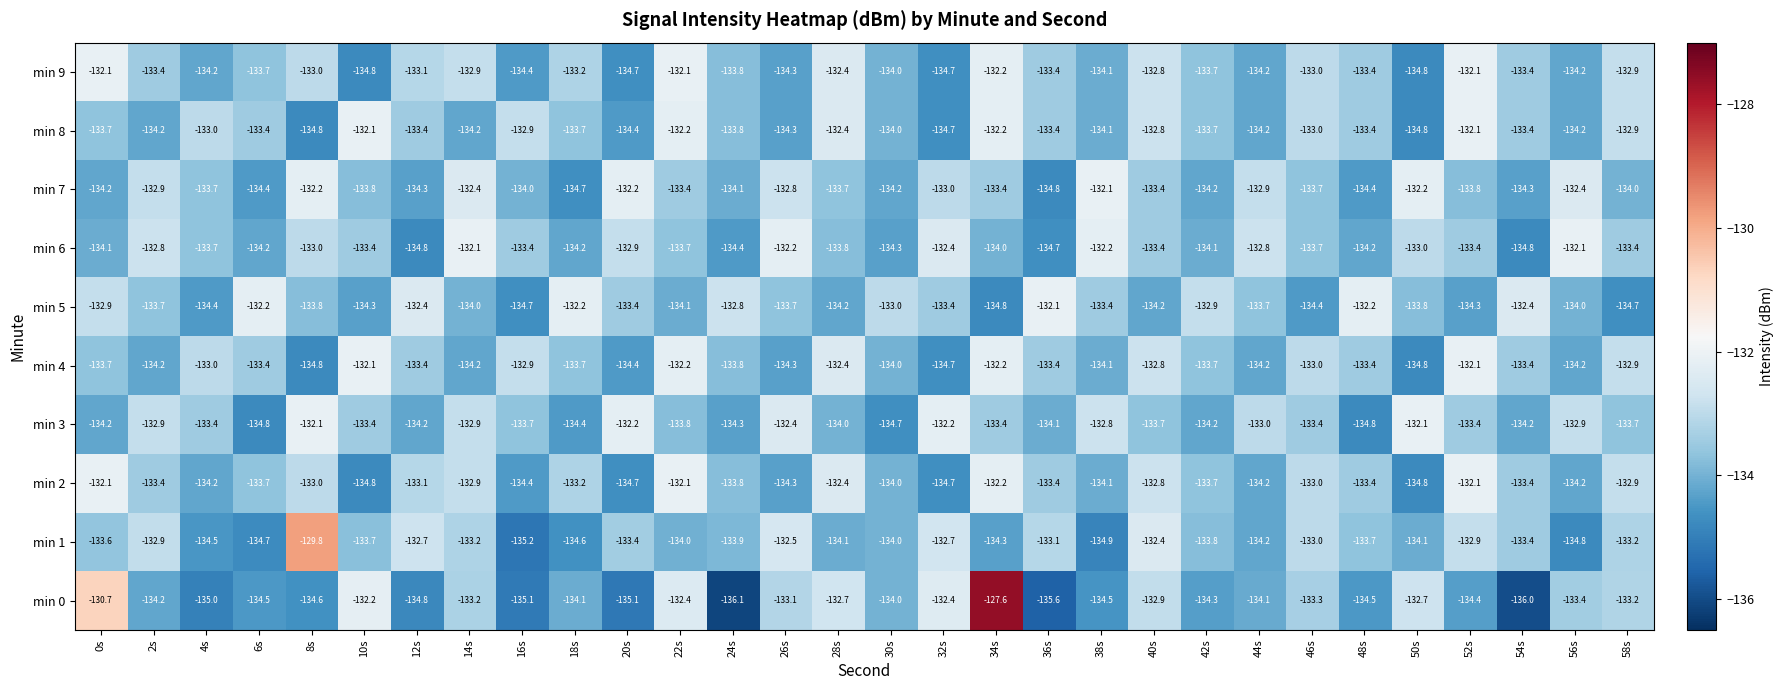

Which label corresponds to the largest value in the chart?

34s